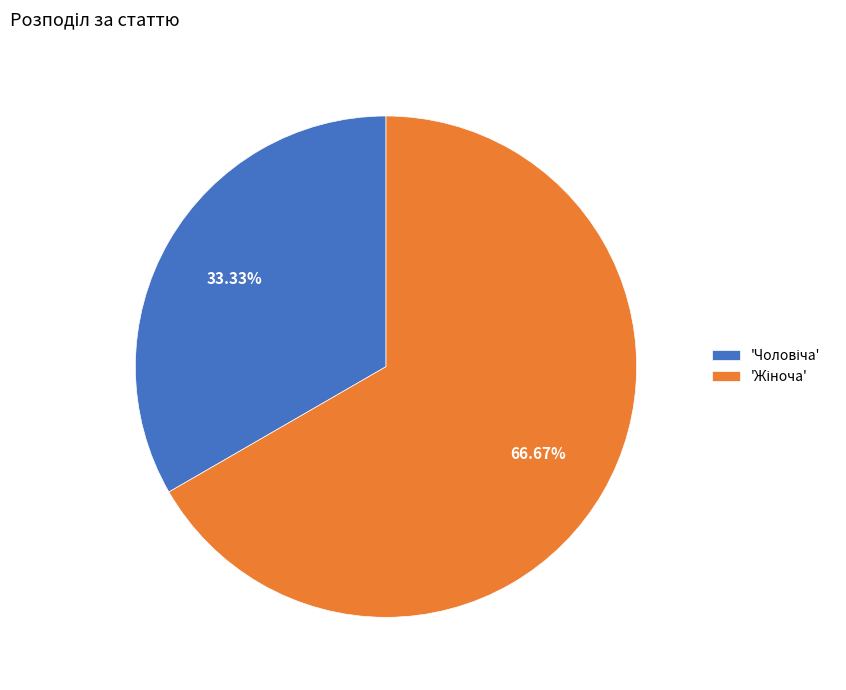

Does any single category account for the majority?

Yes